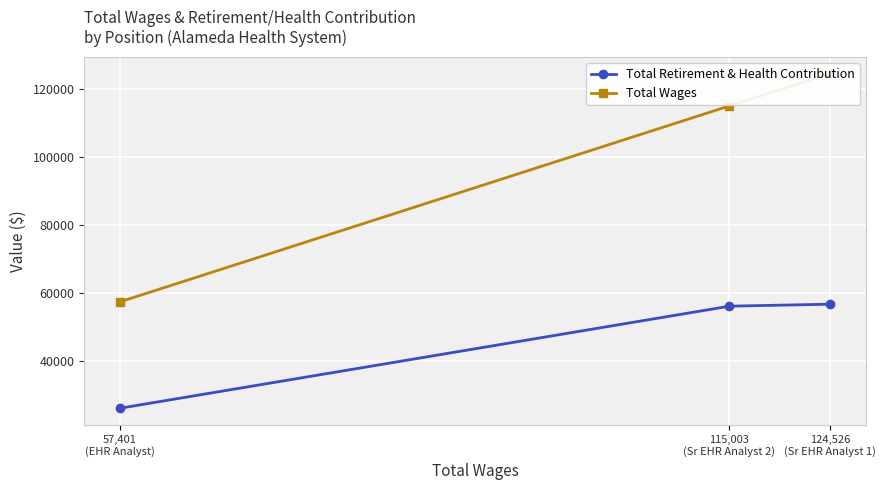

At how many categories does at least one series exceed 88961?

2